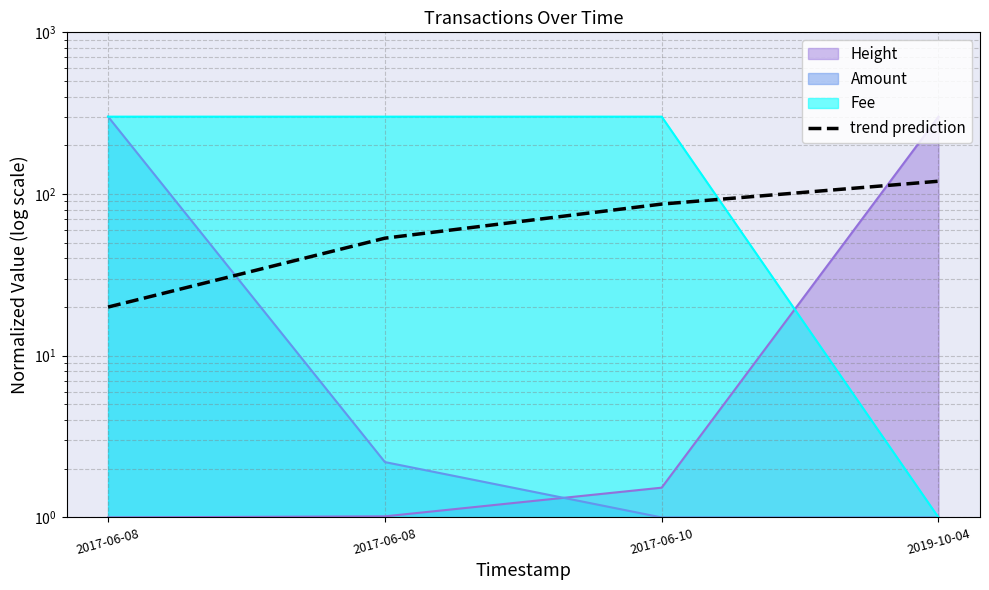

True or false: there are more than 1 points higher than both neighbors.

False